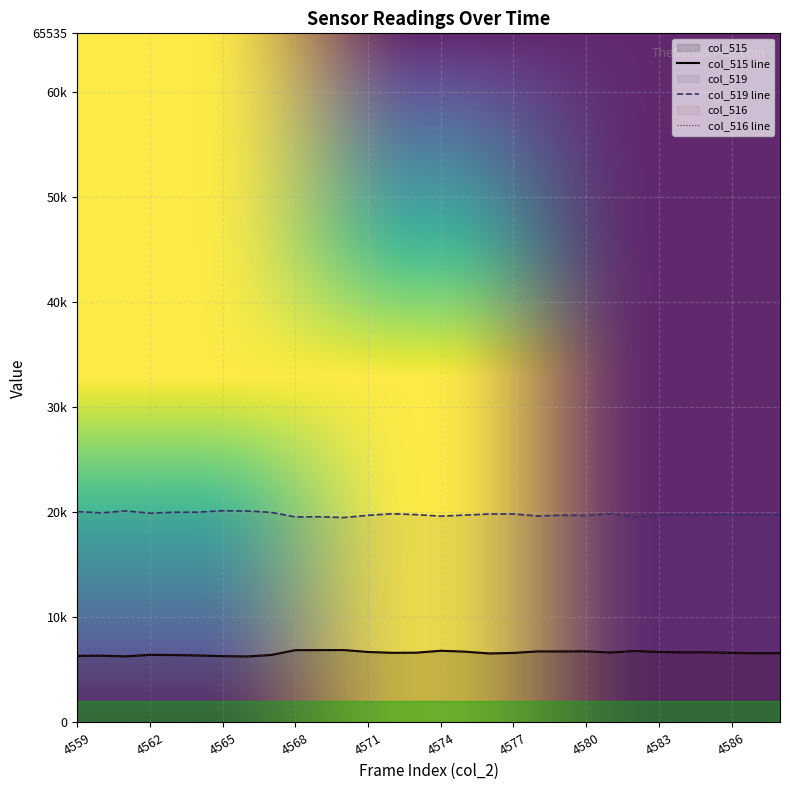

True or false: col_515 has more than 2 points higher than both neighbors.

True